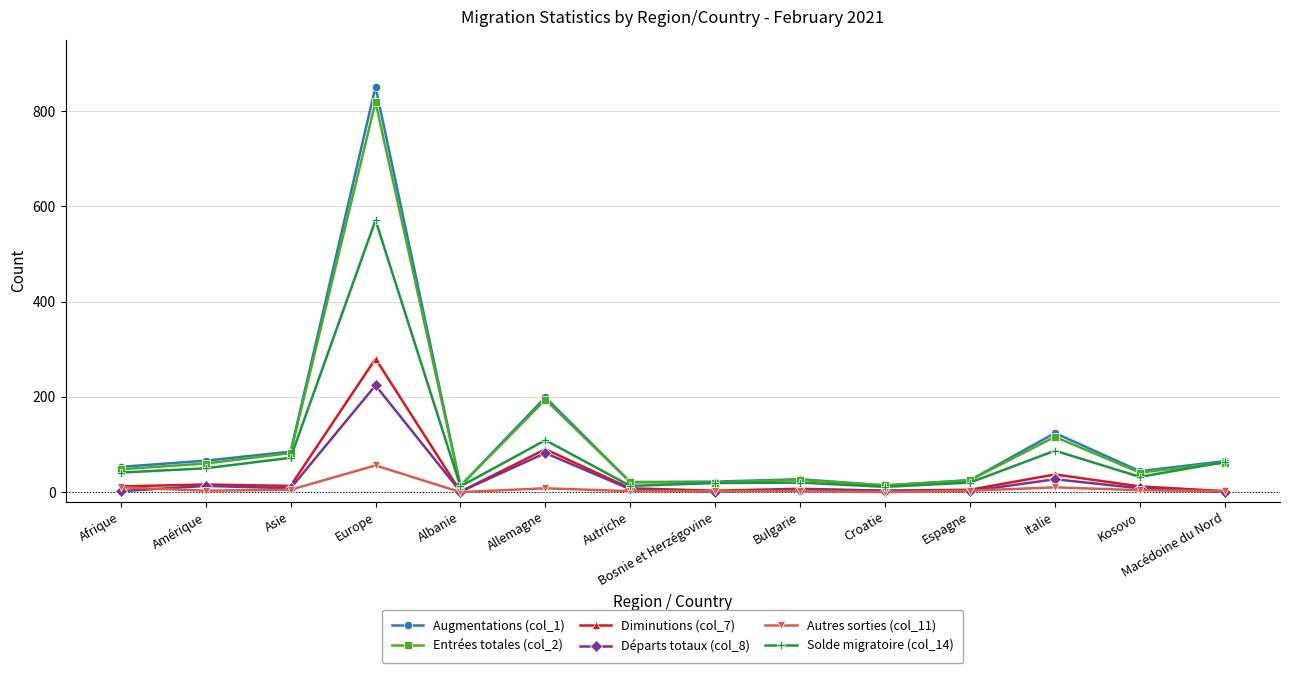

What is the maximum value shown in the chart?

851